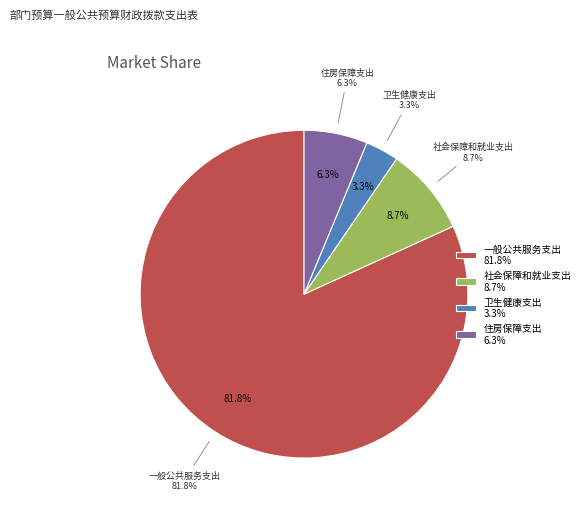

Rank the categories by value from highest to lowest.

一般公共服务支出, 社会保障和就业支出, 住房保障支出, 卫生健康支出